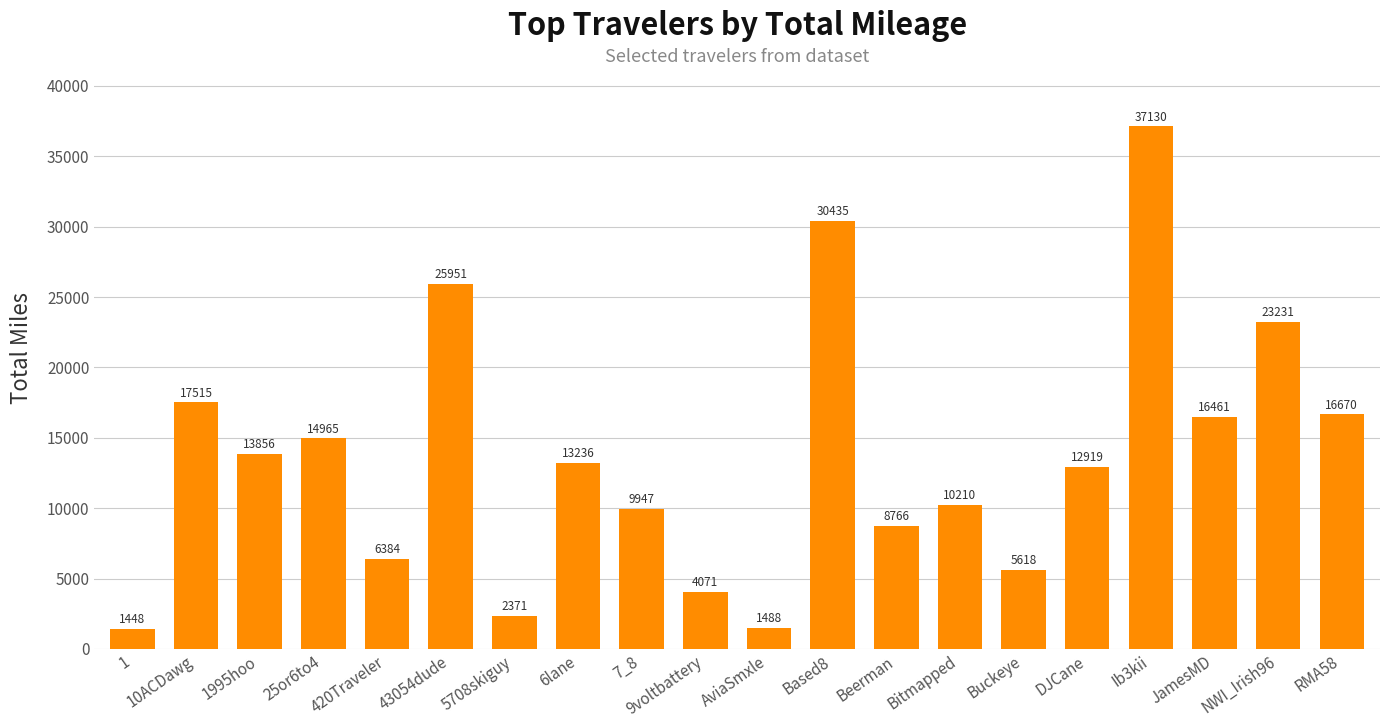

How many bars are there in total?

20